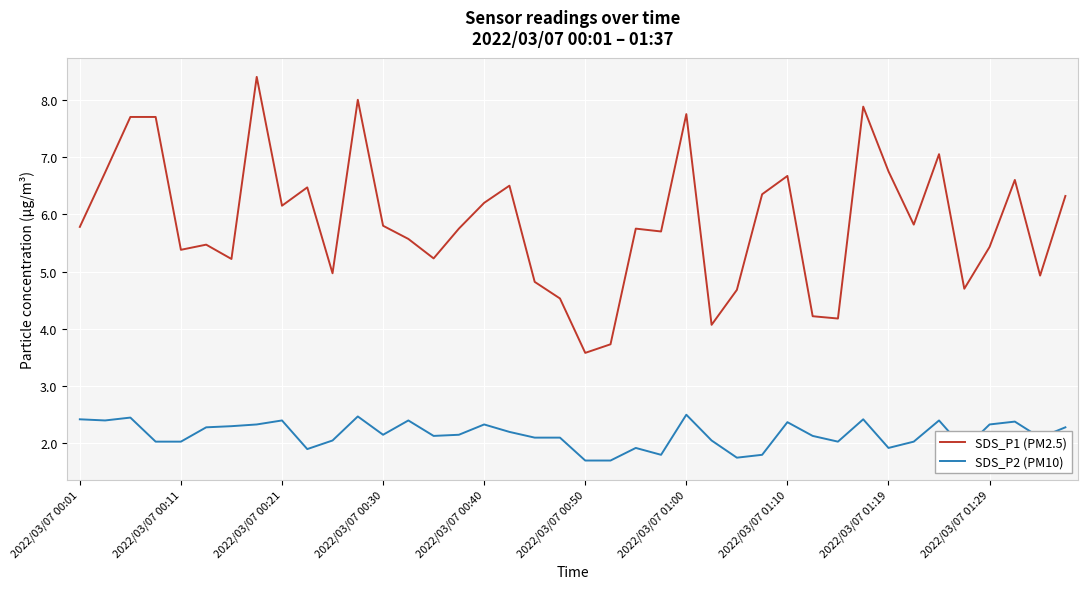

Which series has the widest spread of values?

SDS_P1 (PM2.5)